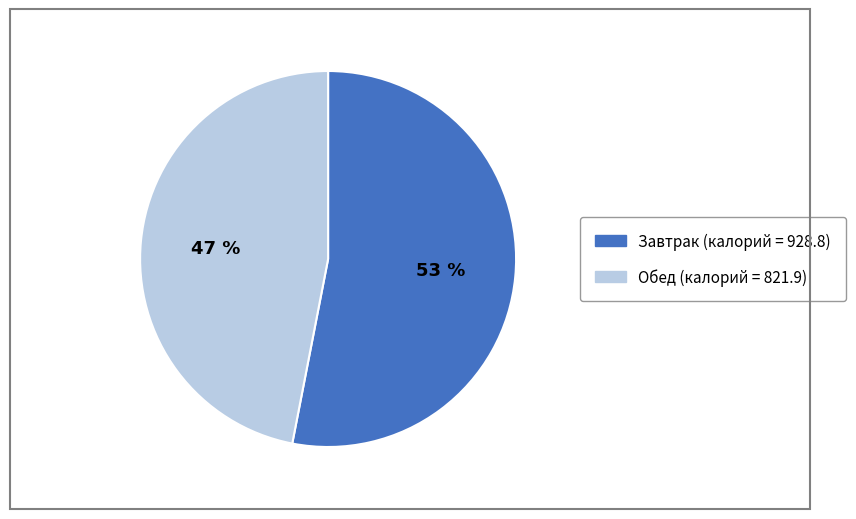

What percentage is the Обед slice, to the nearest percent?

47%